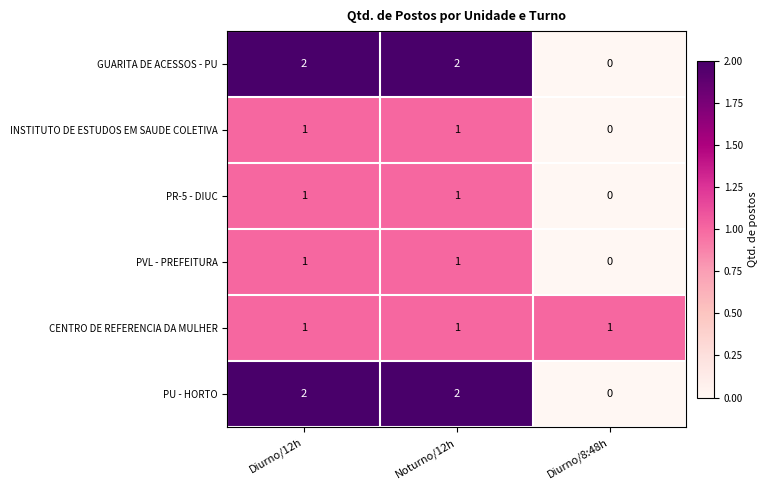

What is the total value across all series at Diurno/12h?

8